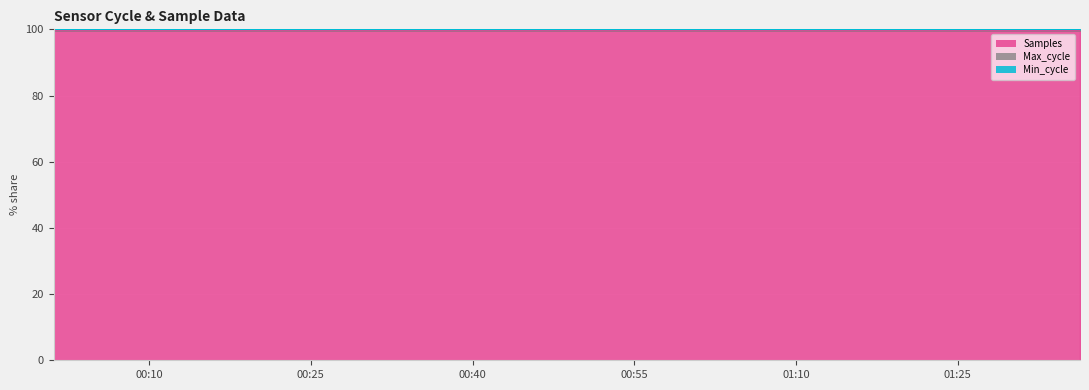

True or false: Samples and Max_cycle cross at least once.

False